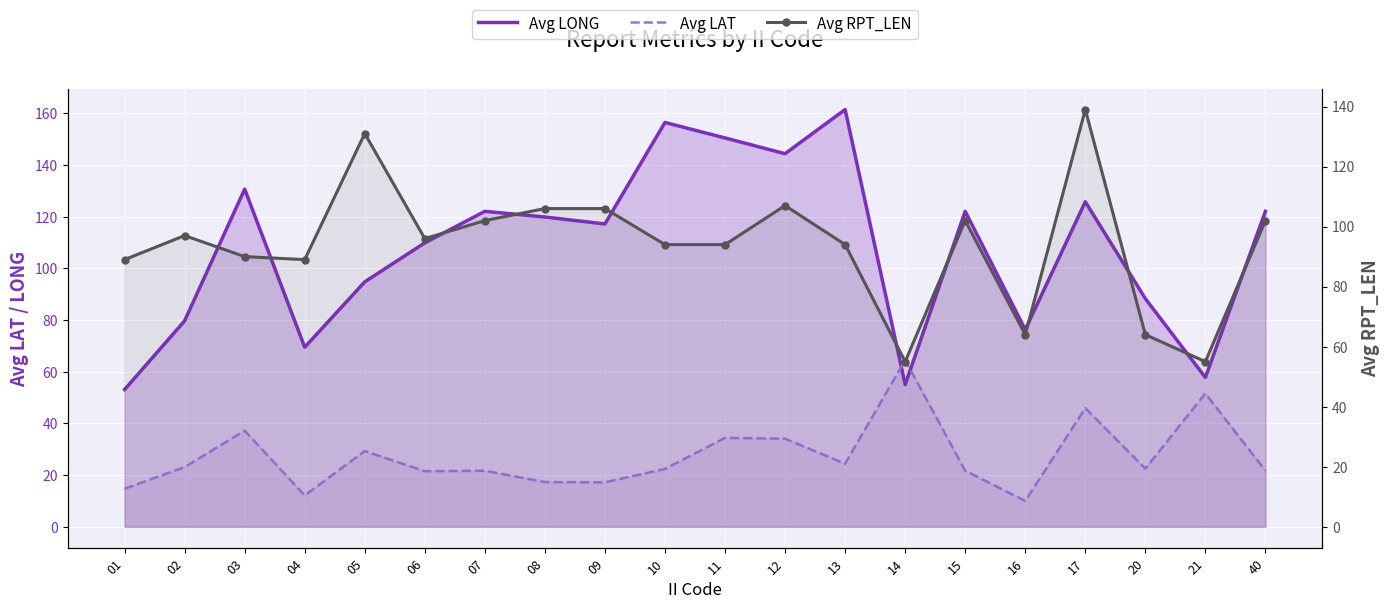

What is the sum of the Avg RPT_LEN values at 06 and 03?

186.0